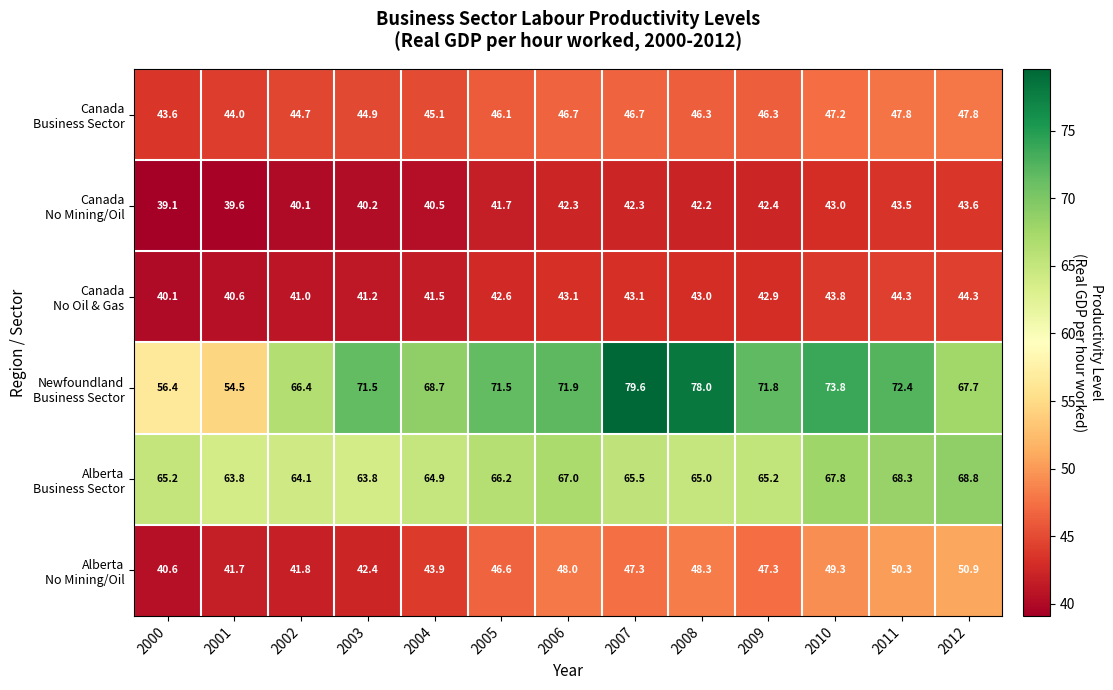

At which category is the sum across all series the highest?

2011